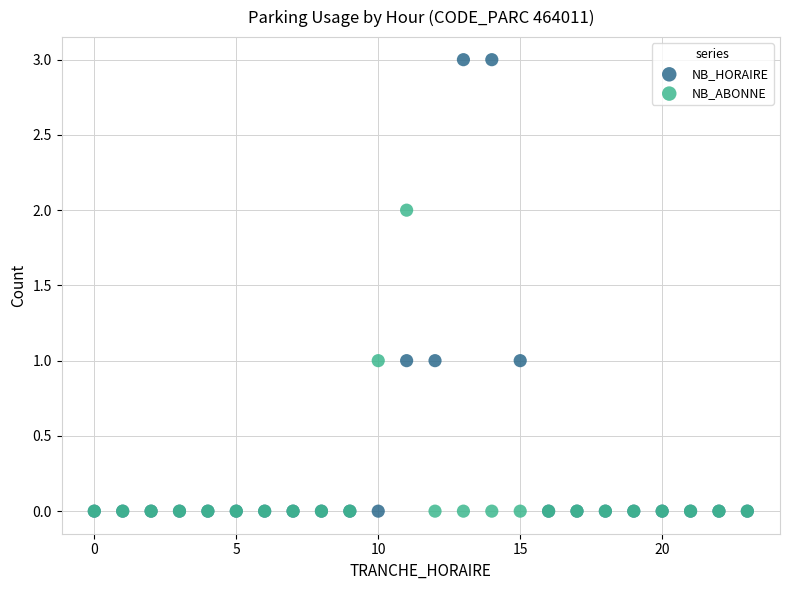

What are all the series names shown in the legend?

NB_HORAIRE, NB_ABONNE